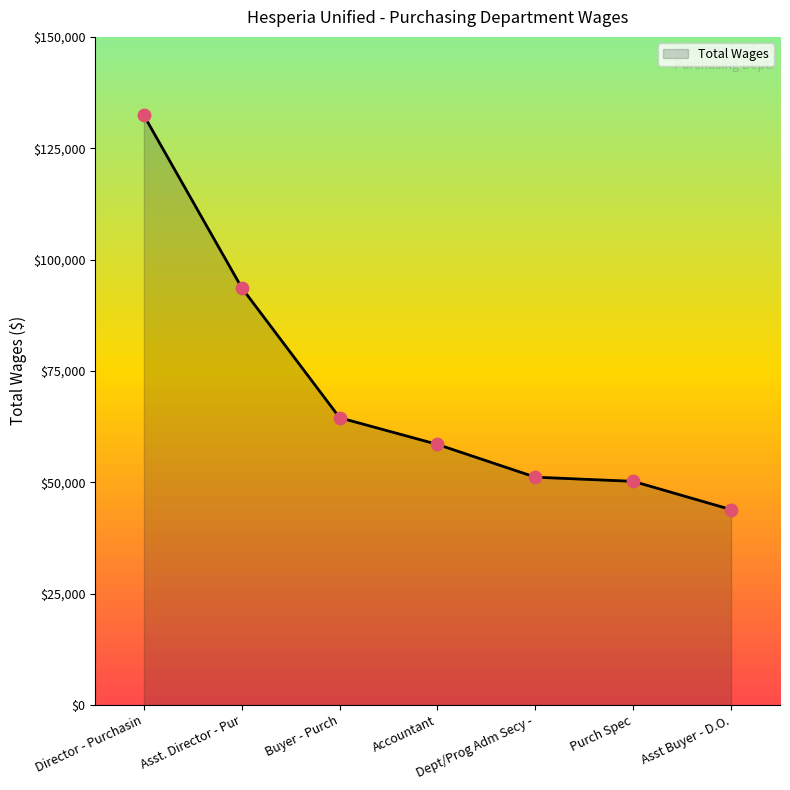

What is the ratio of the value at Purch Spec to the value at Dept/Prog Adm Secy -?

1.0